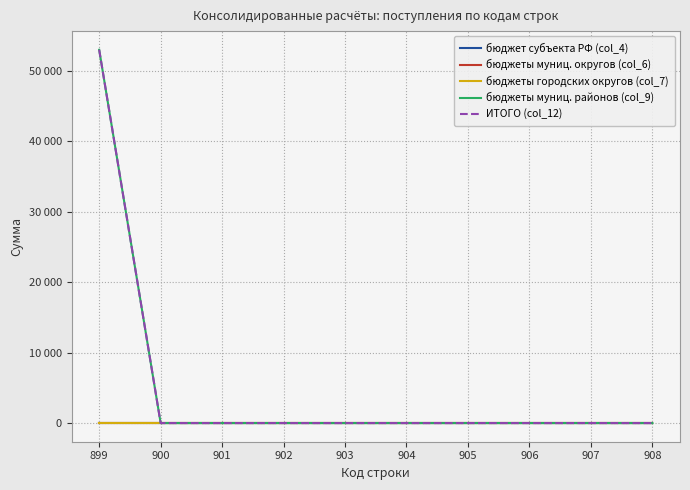

Does the chart display data point markers on the line(s)?

No